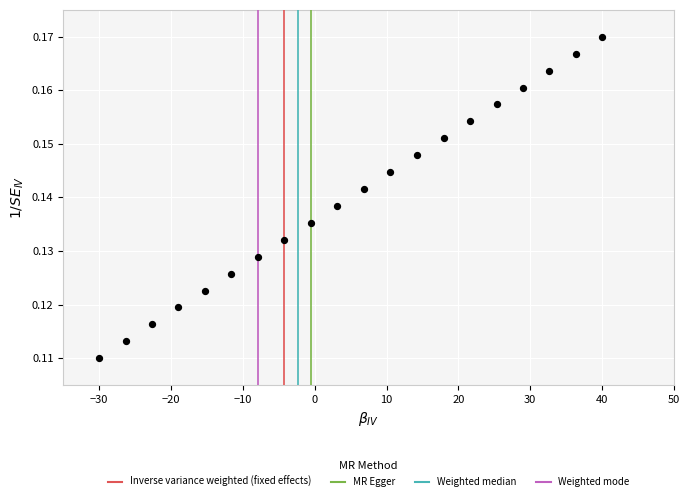

What is the range of X values (max minus min)?

70.0